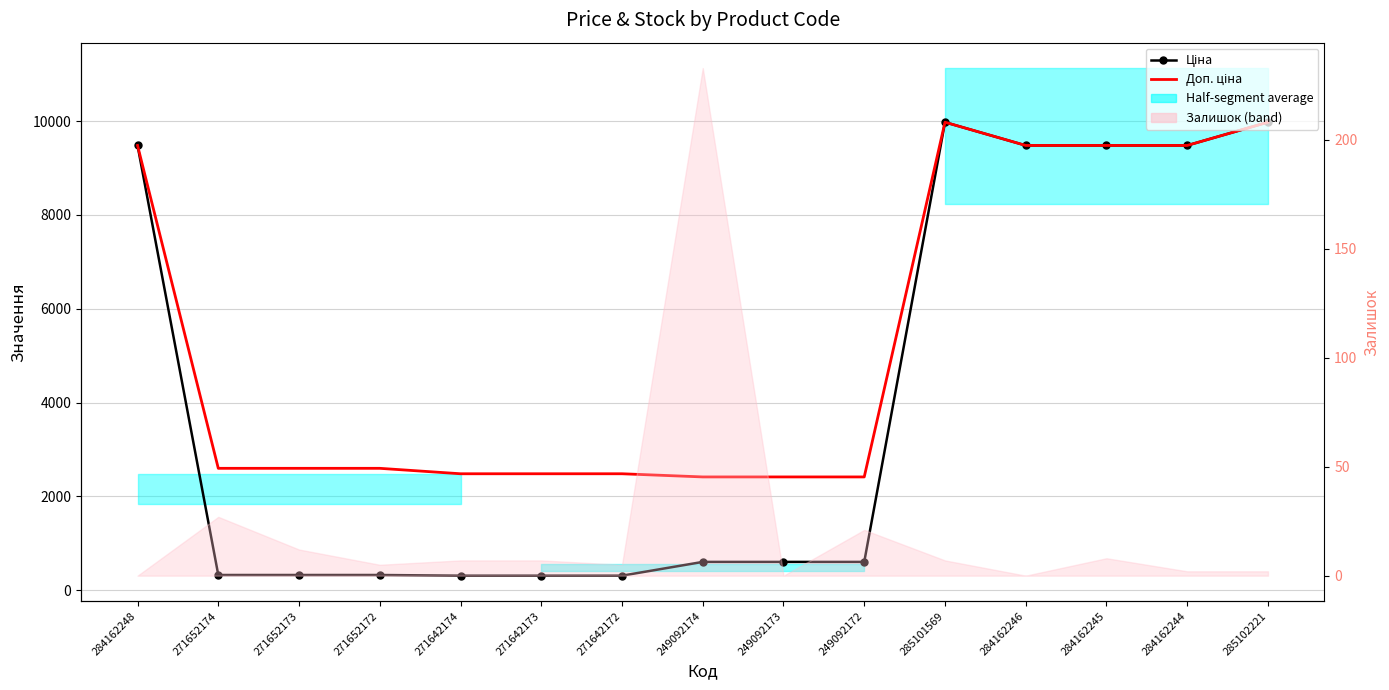

In Ціна, how many points are higher than both neighbors (excluding endpoints)?

1